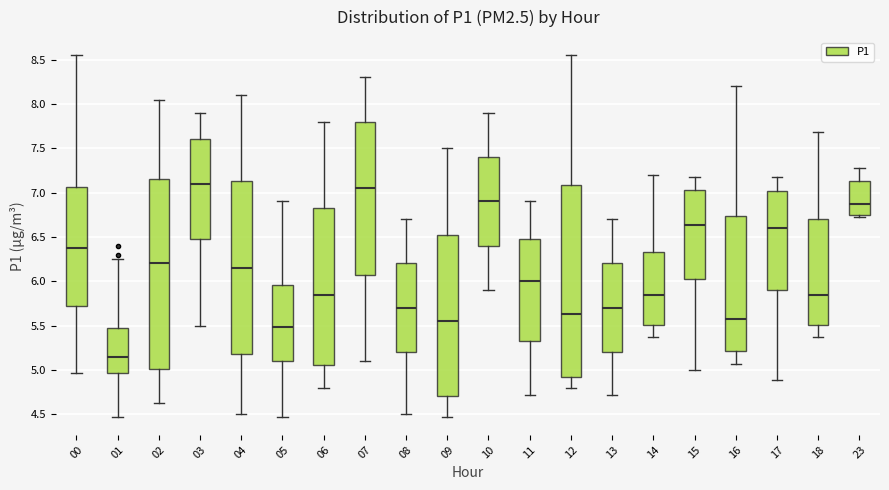

Reading left to right, transcribe this box plot: for each box, give where its median line is, the range the box spans, and where its two whiskers end, as read against the y-axis. The values are not printed on the chart, so give them approximately, as read against the axis.

00: median 6.40, box 5.70 to 7.05, whiskers 4.95 to 8.55
01: median 5.15, box 4.95 to 5.50, whiskers 4.45 to 6.25
02: median 6.20, box 5.00 to 7.15, whiskers 4.65 to 8.05
03: median 7.10, box 6.50 to 7.60, whiskers 5.50 to 7.90
04: median 6.15, box 5.20 to 7.15, whiskers 4.50 to 8.10
05: median 5.50, box 5.10 to 5.95, whiskers 4.45 to 6.90
06: median 5.85, box 5.05 to 6.85, whiskers 4.80 to 7.80
07: median 7.05, box 6.10 to 7.80, whiskers 5.10 to 8.30
08: median 5.70, box 5.20 to 6.20, whiskers 4.50 to 6.70
09: median 5.55, box 4.70 to 6.55, whiskers 4.45 to 7.50
10: median 6.90, box 6.40 to 7.40, whiskers 5.90 to 7.90
11: median 6.00, box 5.35 to 6.50, whiskers 4.70 to 6.90
12: median 5.65, box 4.90 to 7.10, whiskers 4.80 to 8.55
13: median 5.70, box 5.20 to 6.20, whiskers 4.70 to 6.70
14: median 5.85, box 5.50 to 6.35, whiskers 5.35 to 7.20
15: median 6.65, box 6.00 to 7.05, whiskers 5.00 to 7.20
16: median 5.55, box 5.20 to 6.75, whiskers 5.05 to 8.20
17: median 6.60, box 5.90 to 7.00, whiskers 4.90 to 7.20
18: median 5.85, box 5.50 to 6.70, whiskers 5.35 to 7.70
23: median 6.85, box 6.75 to 7.15, whiskers 6.70 to 7.30